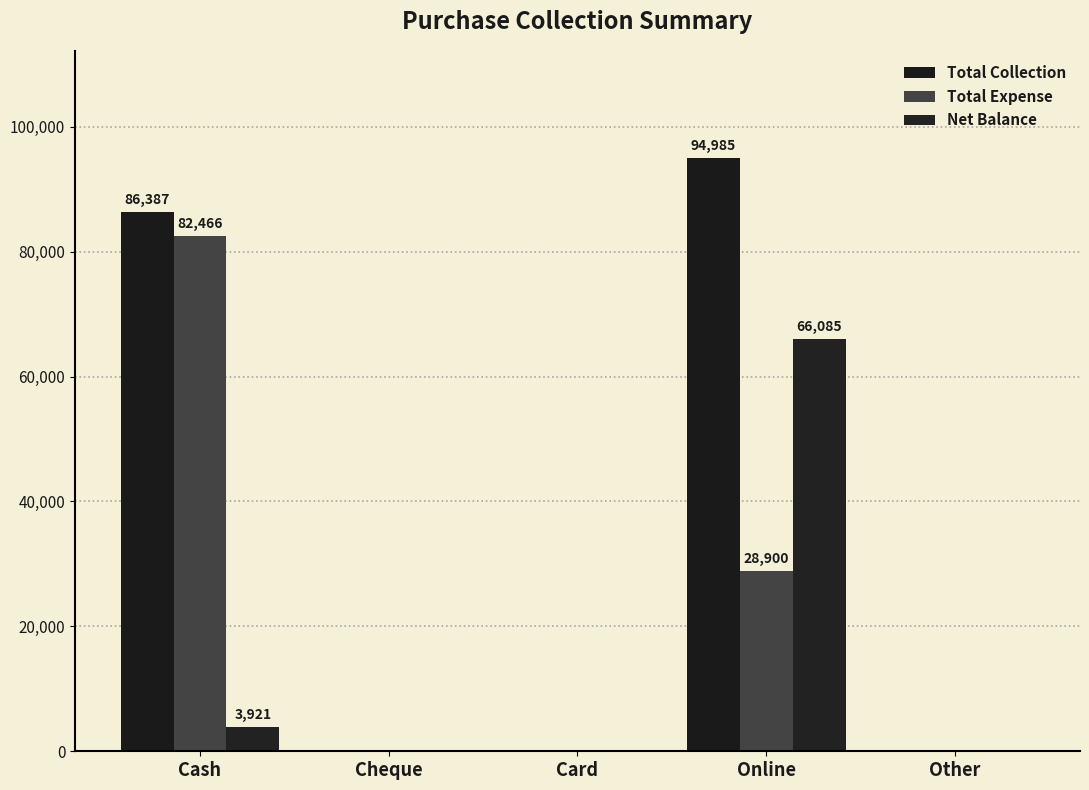

What is the difference between the second highest and second lowest values in the Net Balance series?

3921